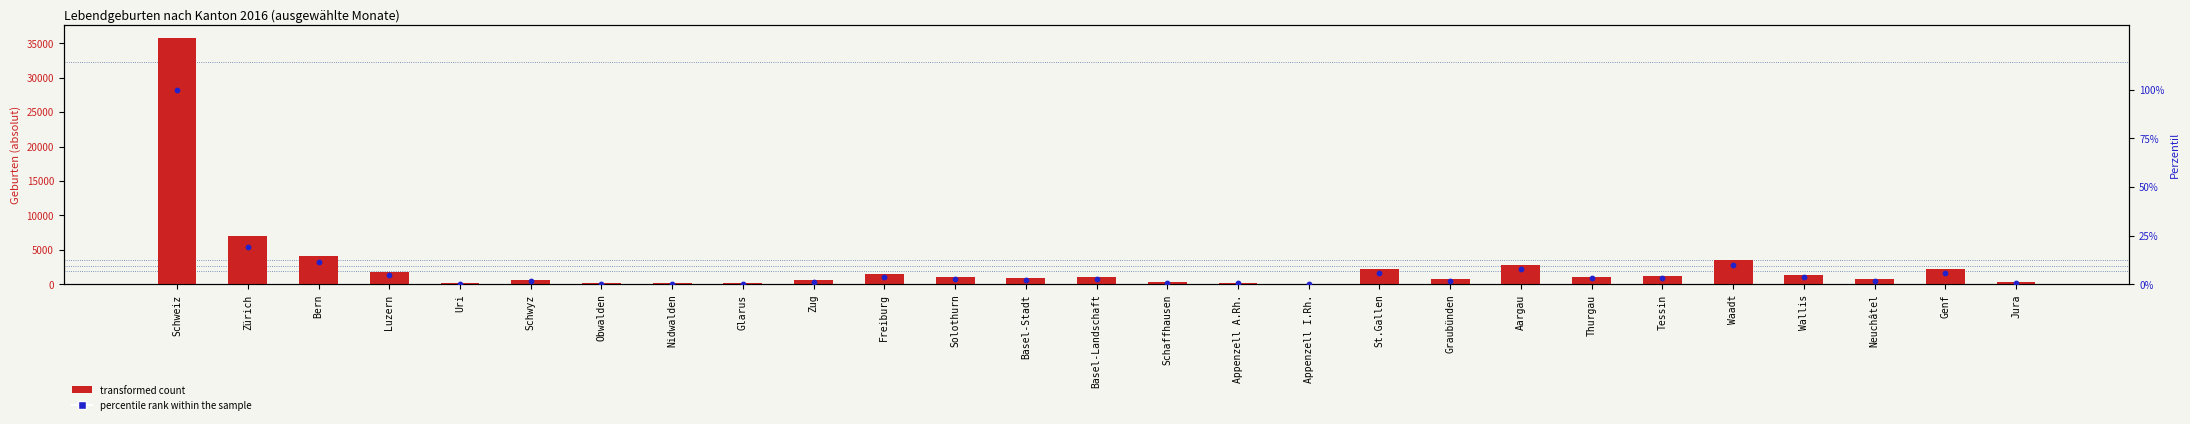

What are all the series names shown in the legend?

transformed count, percentile rank within the sample